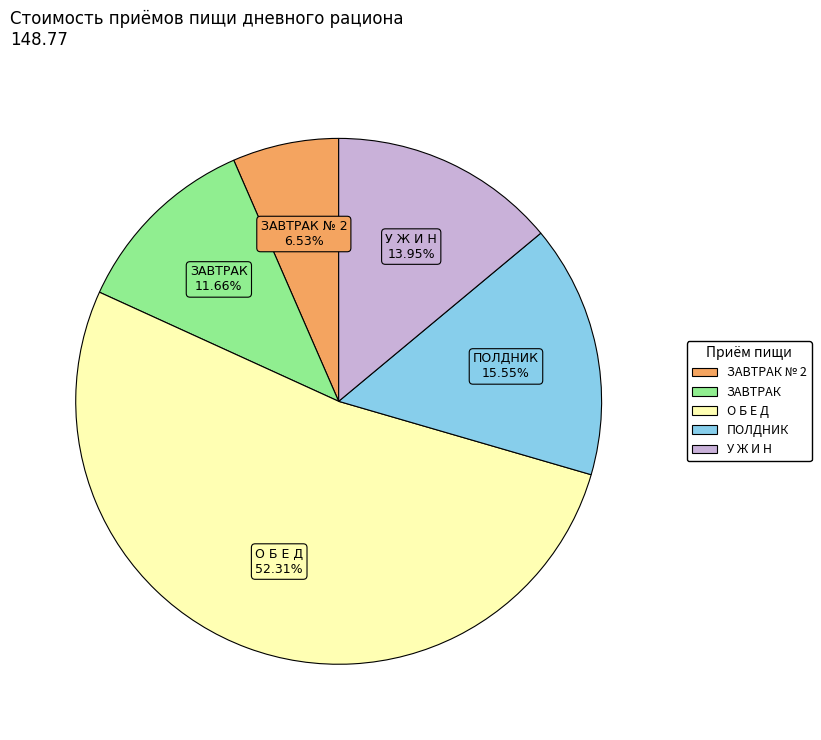

To the nearest percent, what is the difference between the largest and smallest slice percentages?

46%